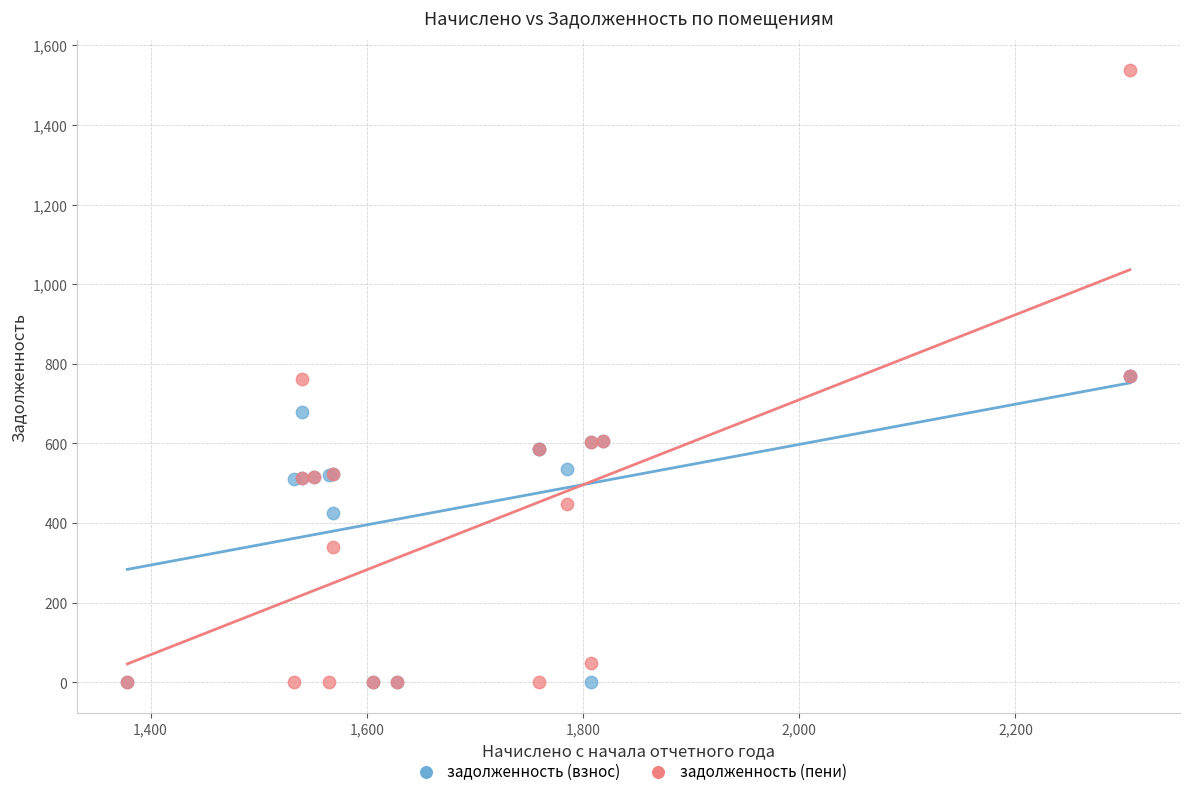

What are all the series names shown in the legend?

задолженность (взнос), задолженность (пени)